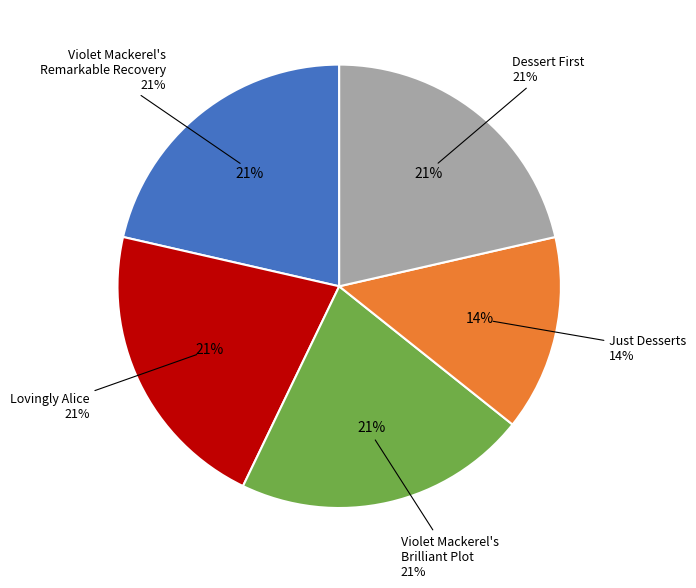

What is the ratio of the value at Just Desserts to the value at Violet Mackerel's Brilliant Plot?

0.7